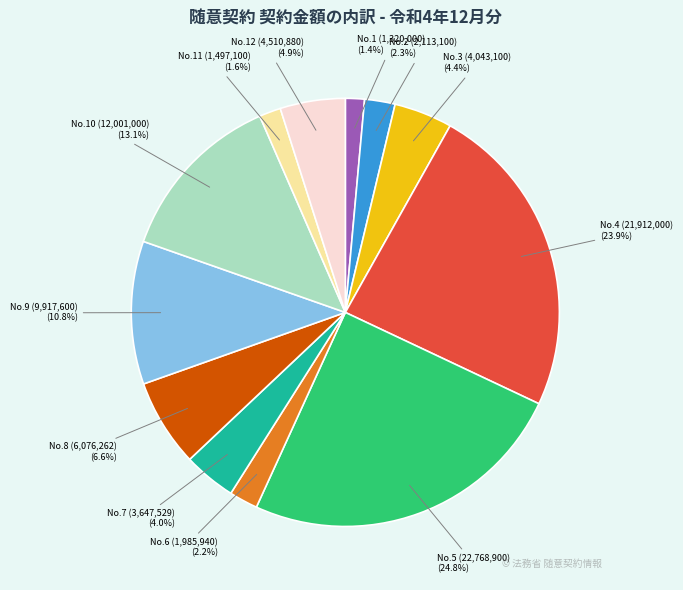

Is there any slice that represents more than half of the pie?

No